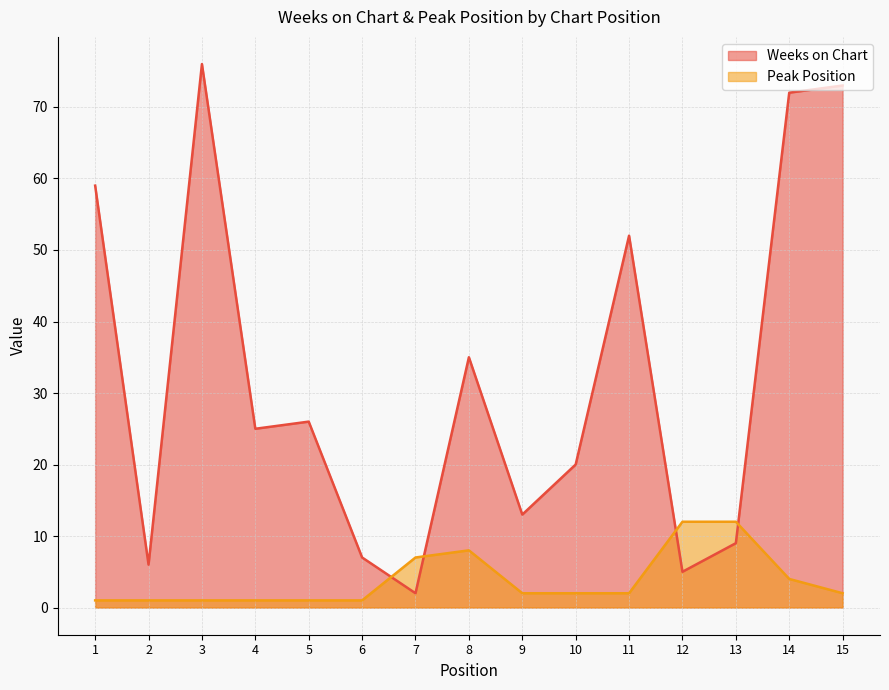

List the series in order of their overall mean, lowest first.

Peak Position, Weeks on Chart